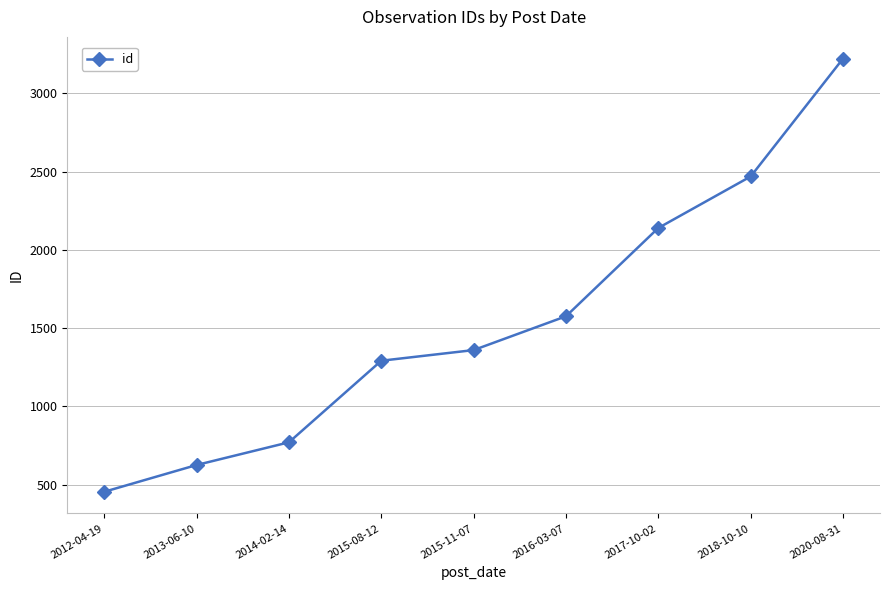

What value does the data have at 2017-10-02, to the nearest 100?

2100